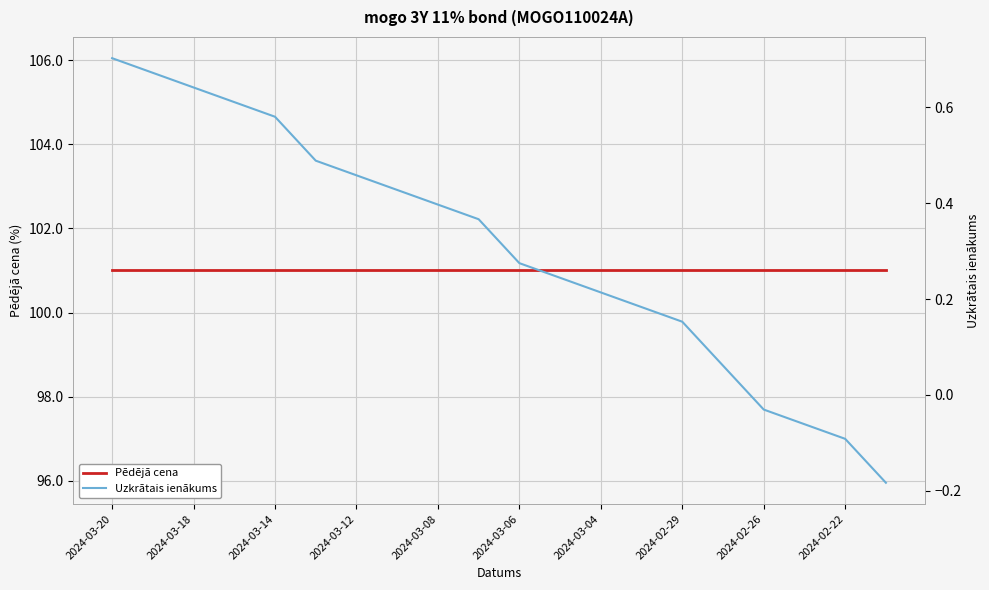

True or false: Pēdējā cena and Uzkrātais ienākums intersect in this chart.

False